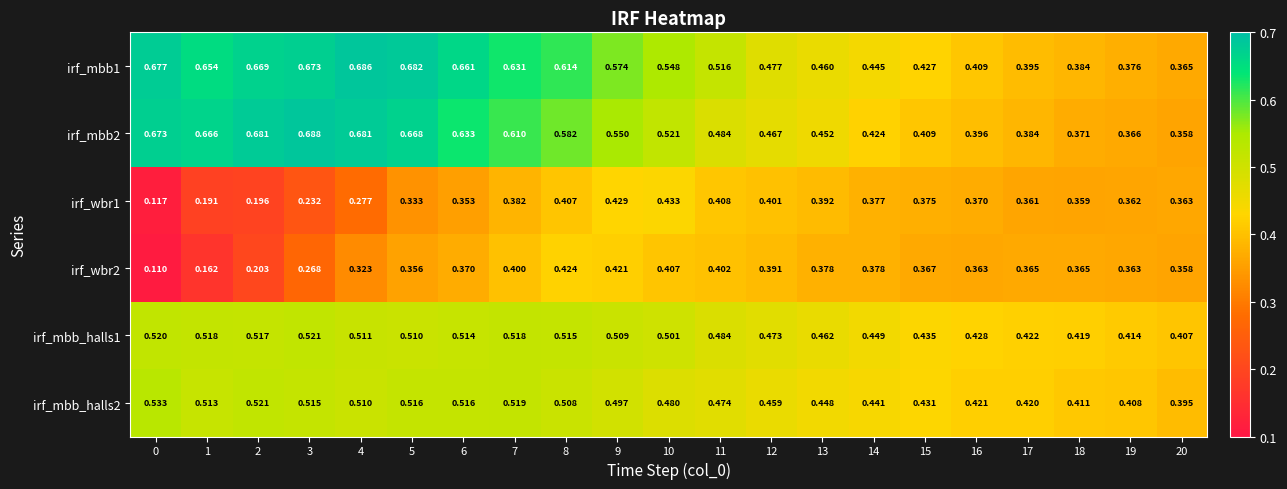

Reading left to right, transcribe all the data shown in this chart.

irf_mbb1: 0=0.7	1=0.7	2=0.7	3=0.7	4=0.7	5=0.7	6=0.7	7=0.6	8=0.6	9=0.6	10=0.5	11=0.5	12=0.5	13=0.5	14=0.4	15=0.4	16=0.4	17=0.4	18=0.4	19=0.4	20=0.4
irf_mbb2: 0=0.7	1=0.7	2=0.7	3=0.7	4=0.7	5=0.7	6=0.6	7=0.6	8=0.6	9=0.6	10=0.5	11=0.5	12=0.5	13=0.5	14=0.4	15=0.4	16=0.4	17=0.4	18=0.4	19=0.4	20=0.4
irf_wbr1: 0=0.1	1=0.2	2=0.2	3=0.2	4=0.3	5=0.3	6=0.4	7=0.4	8=0.4	9=0.4	10=0.4	11=0.4	12=0.4	13=0.4	14=0.4	15=0.4	16=0.4	17=0.4	18=0.4	19=0.4	20=0.4
irf_wbr2: 0=0.1	1=0.2	2=0.2	3=0.3	4=0.3	5=0.4	6=0.4	7=0.4	8=0.4	9=0.4	10=0.4	11=0.4	12=0.4	13=0.4	14=0.4	15=0.4	16=0.4	17=0.4	18=0.4	19=0.4	20=0.4
irf_mbb_halls1: 0=0.5	1=0.5	2=0.5	3=0.5	4=0.5	5=0.5	6=0.5	7=0.5	8=0.5	9=0.5	10=0.5	11=0.5	12=0.5	13=0.5	14=0.4	15=0.4	16=0.4	17=0.4	18=0.4	19=0.4	20=0.4
irf_mbb_halls2: 0=0.5	1=0.5	2=0.5	3=0.5	4=0.5	5=0.5	6=0.5	7=0.5	8=0.5	9=0.5	10=0.5	11=0.5	12=0.5	13=0.4	14=0.4	15=0.4	16=0.4	17=0.4	18=0.4	19=0.4	20=0.4